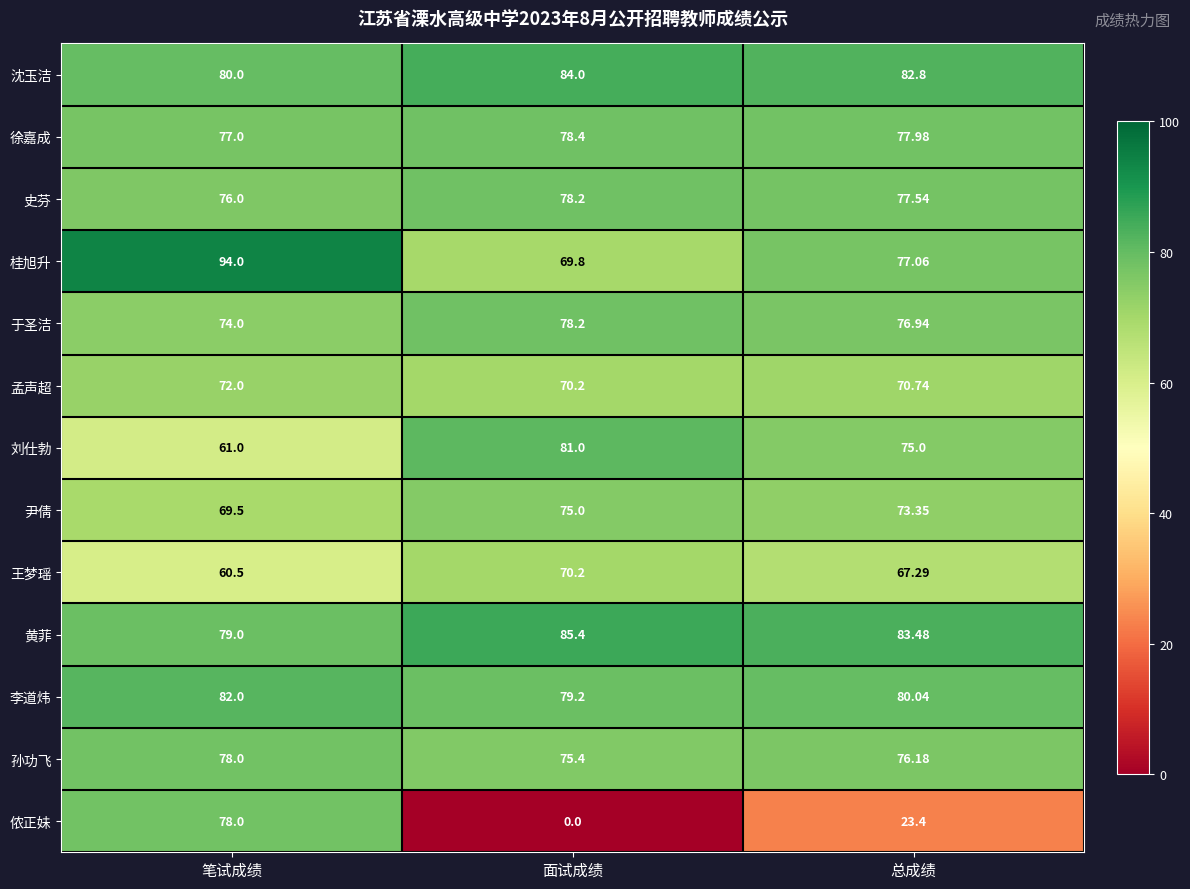

Between 笔试成绩 and 面试成绩, which series saw the biggest shift?

侬正妹